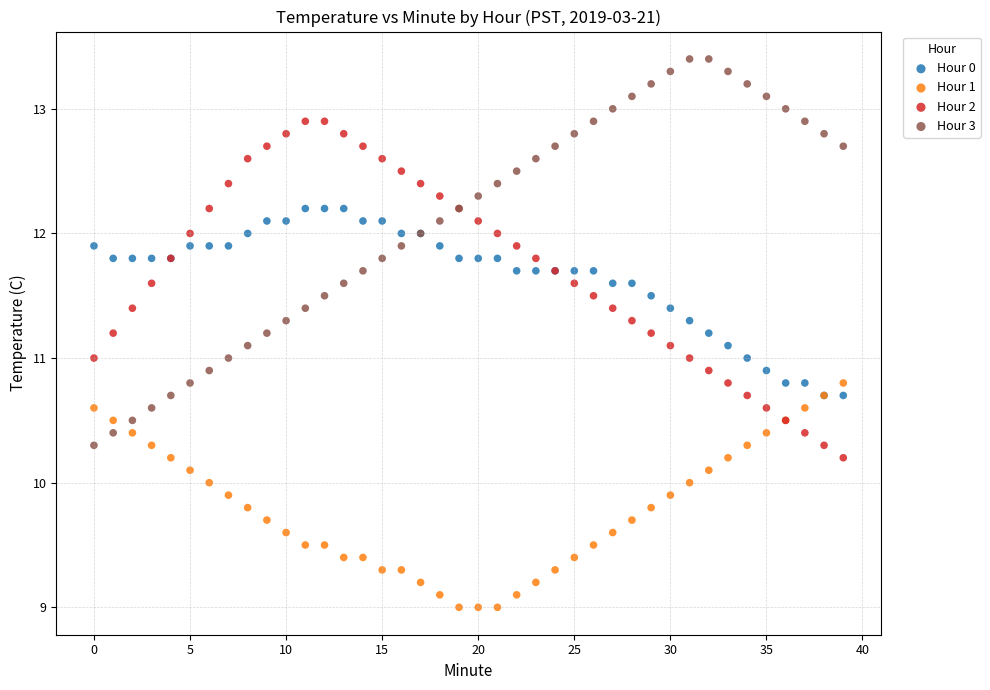

Which series has the largest Y range (max minus min)?

Hour 3